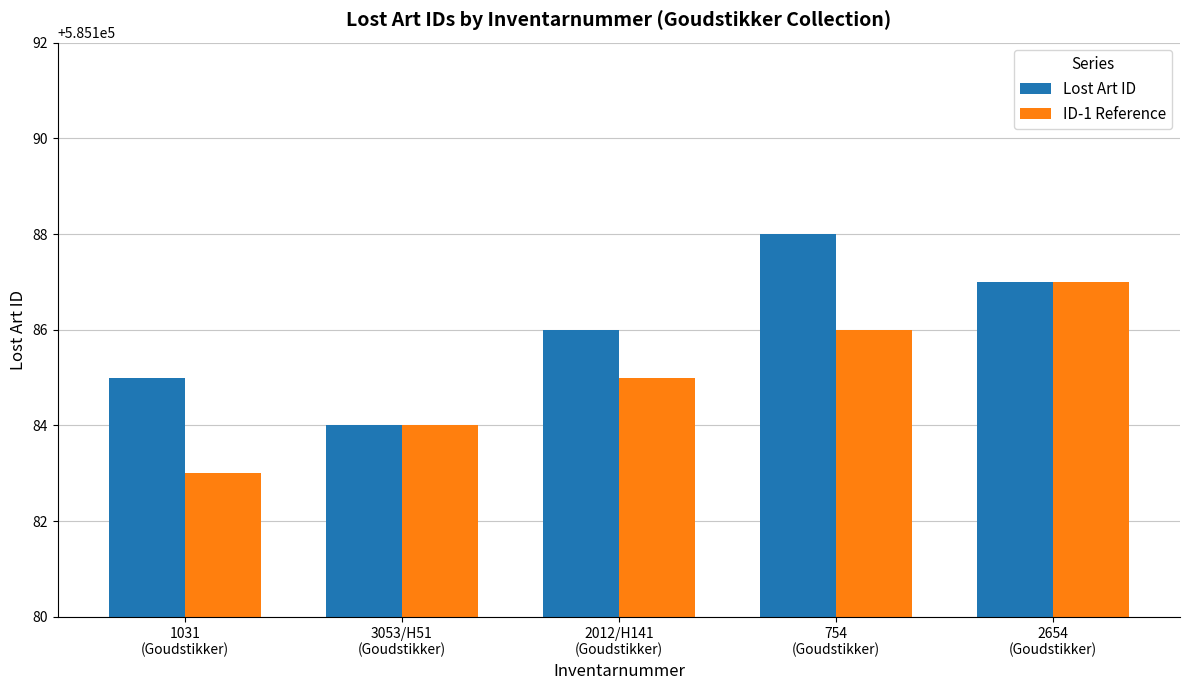

What are all the series names shown in the legend?

Lost Art ID, ID-1 Reference